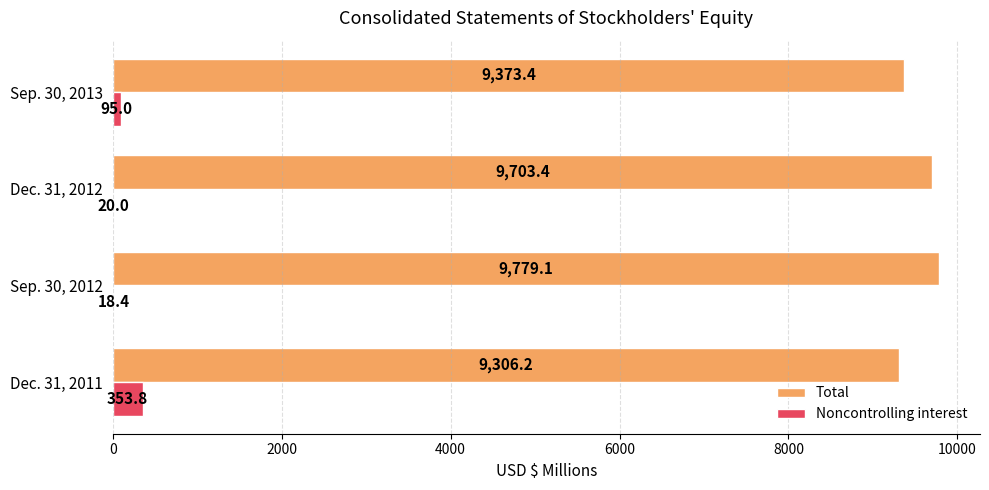

What are all the series names shown in the legend?

Total, Noncontrolling interest